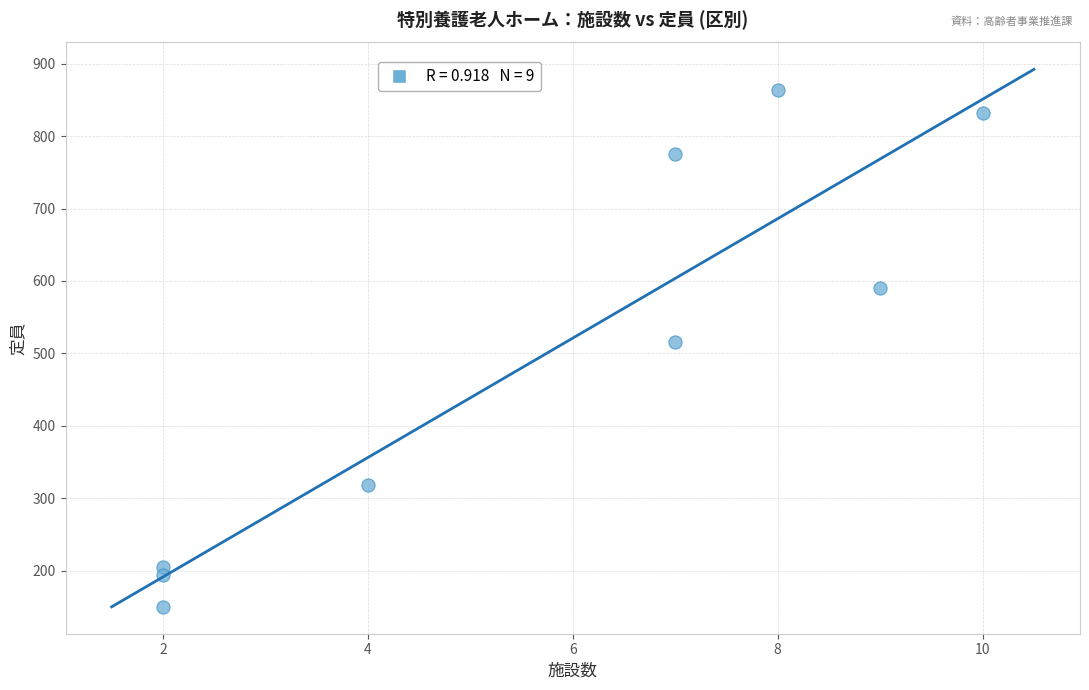

What is the average Y value?

494